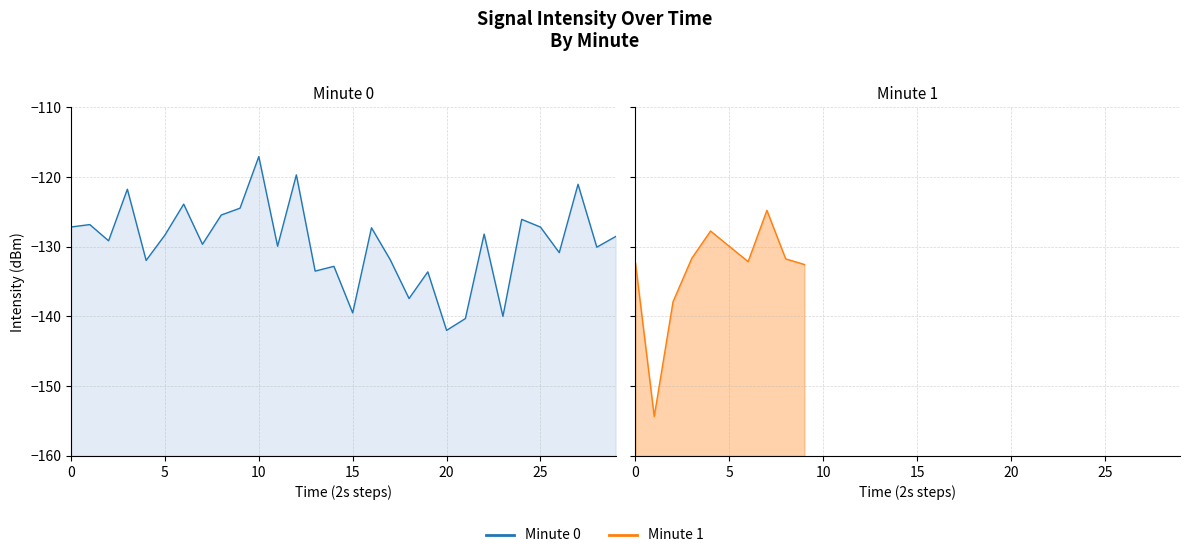

What is the change in value from 8 to 9?

-0.8